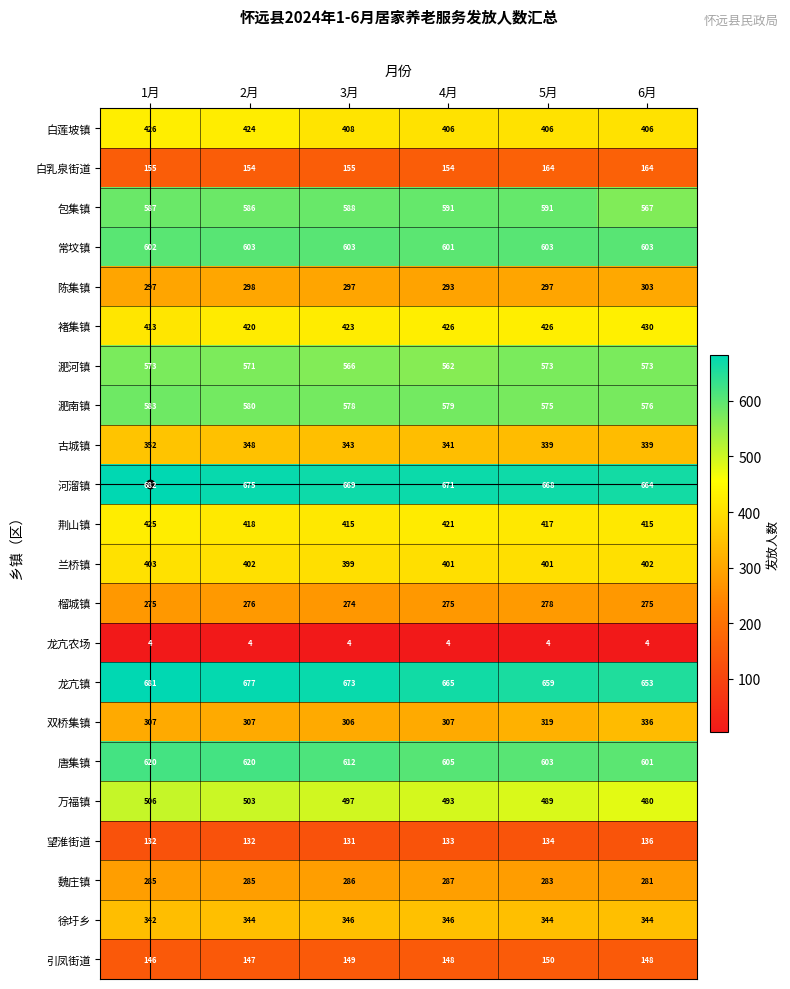

What value does the 魏庄镇 series have at 5月?

283